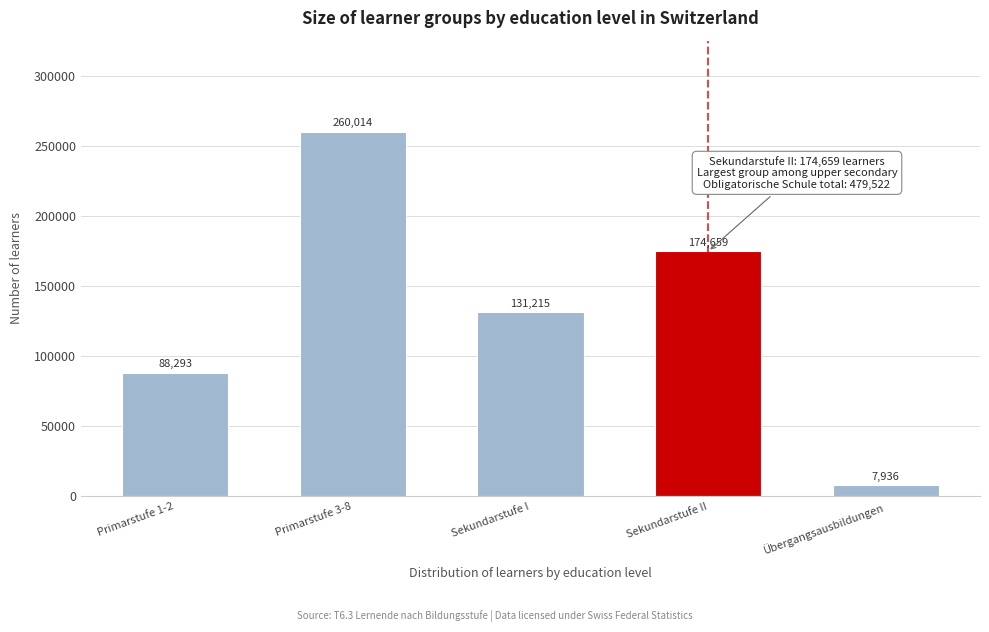

Reading right to left, list all the values displayed in this chart.

Übergangsausbildungen=7936	Sekundarstufe II=174659	Sekundarstufe I=131215	Primarstufe 3-8=260014	Primarstufe 1-2=88293